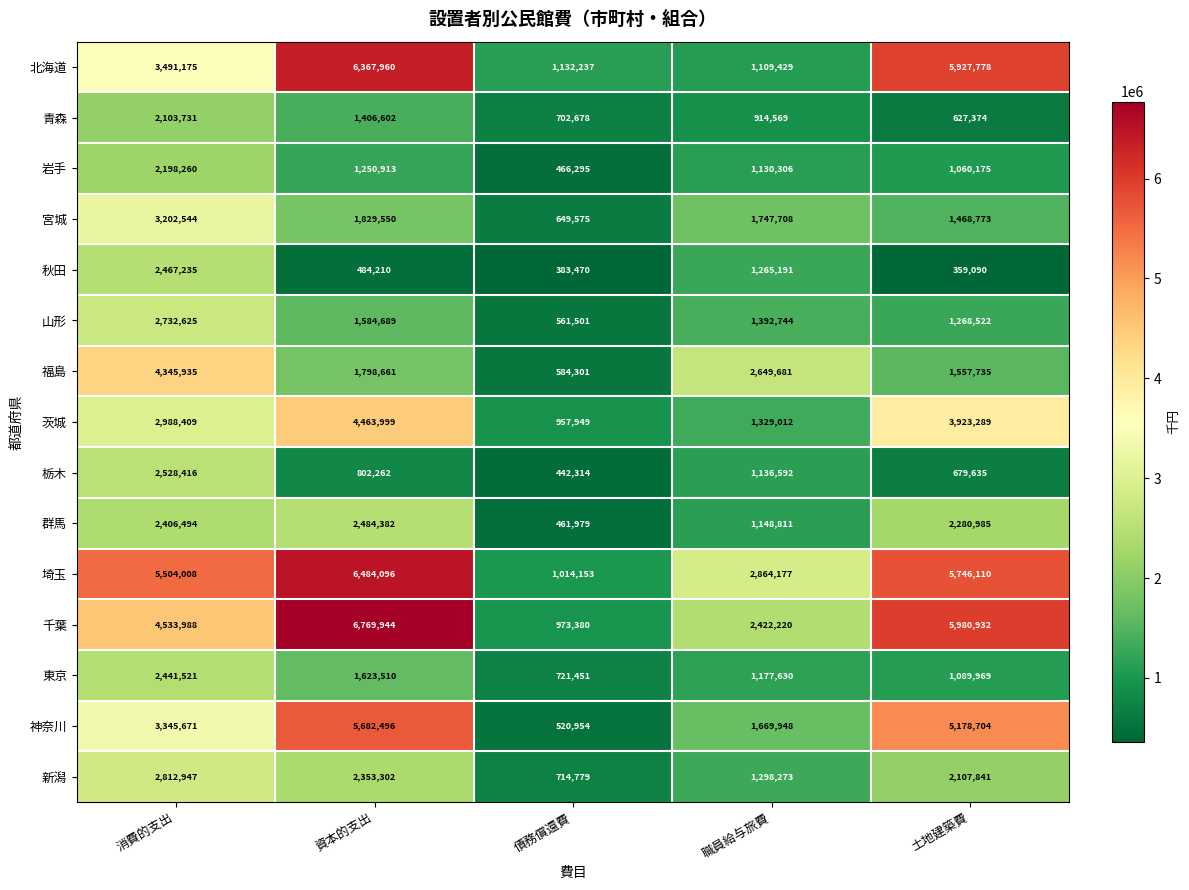

What is the difference between the highest and lowest values at 資本的支出?

6285734